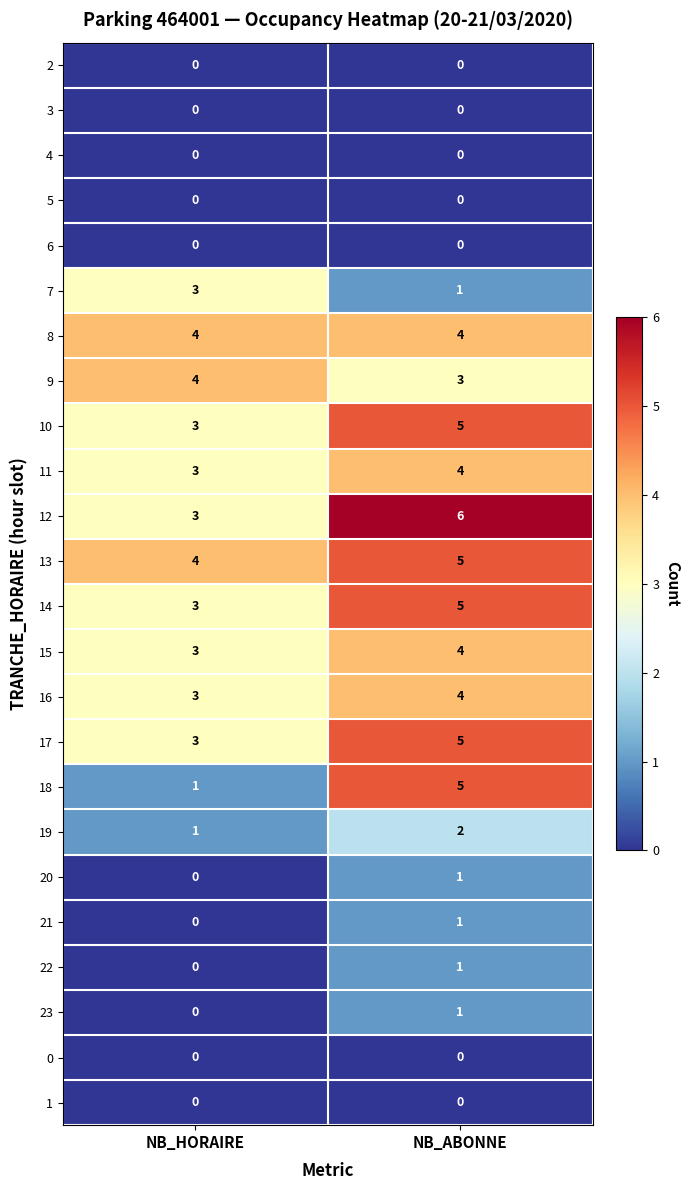

Where is 23 nearest to the value 0?

NB_HORAIRE